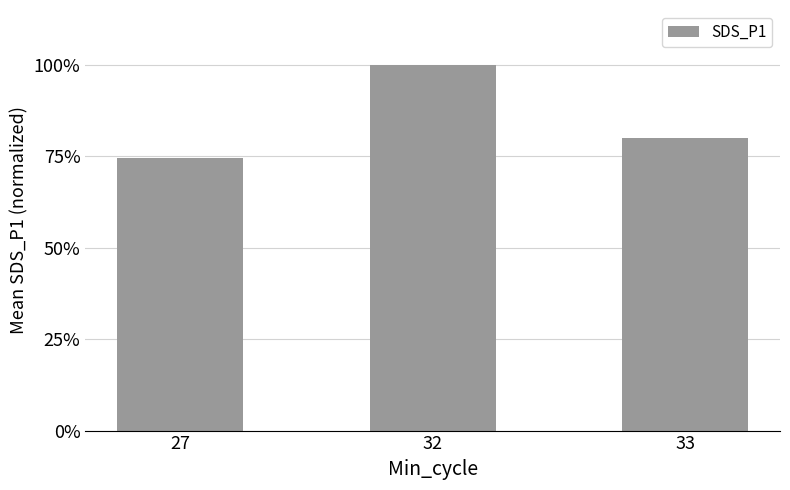

Which label corresponds to the smallest value in the chart?

27